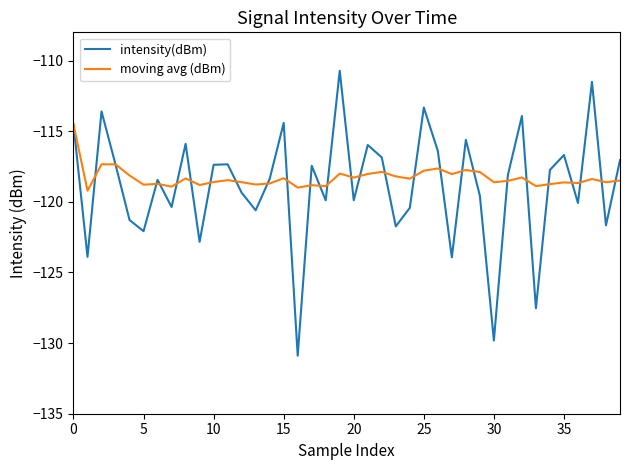

Which series has the largest range (max minus min)?

intensity(dBm)